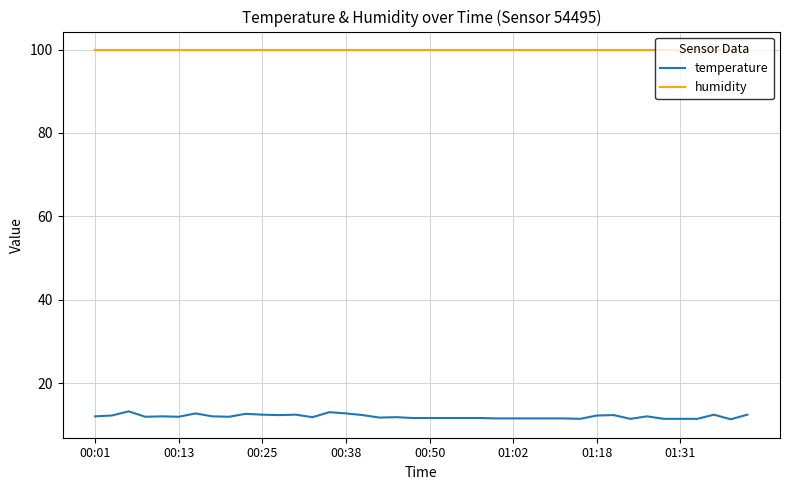

What is the minimum value shown in the chart?

11.3